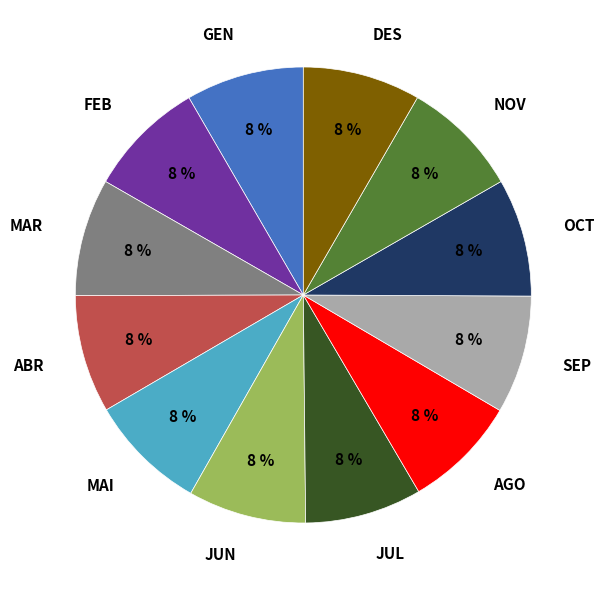

What is the ratio of the value at NOV to the value at JUL?

1.0